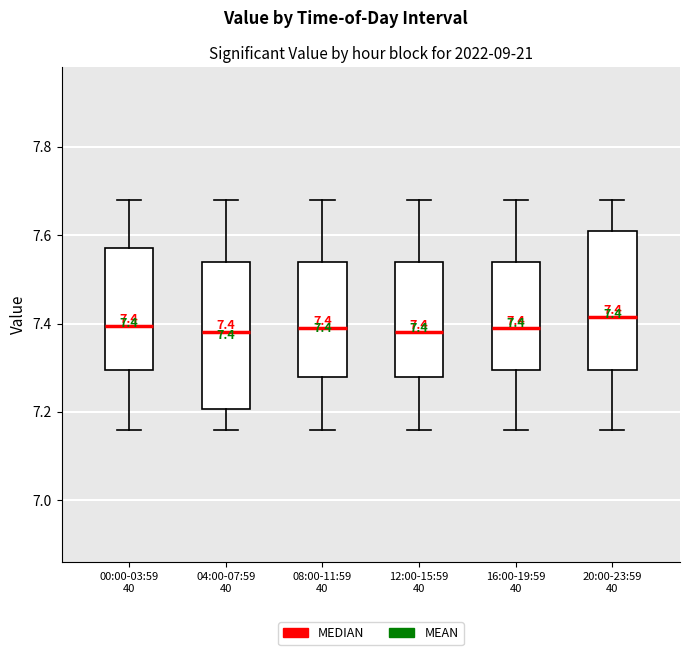

Which box's median line is the highest?

20:00-23:59 40